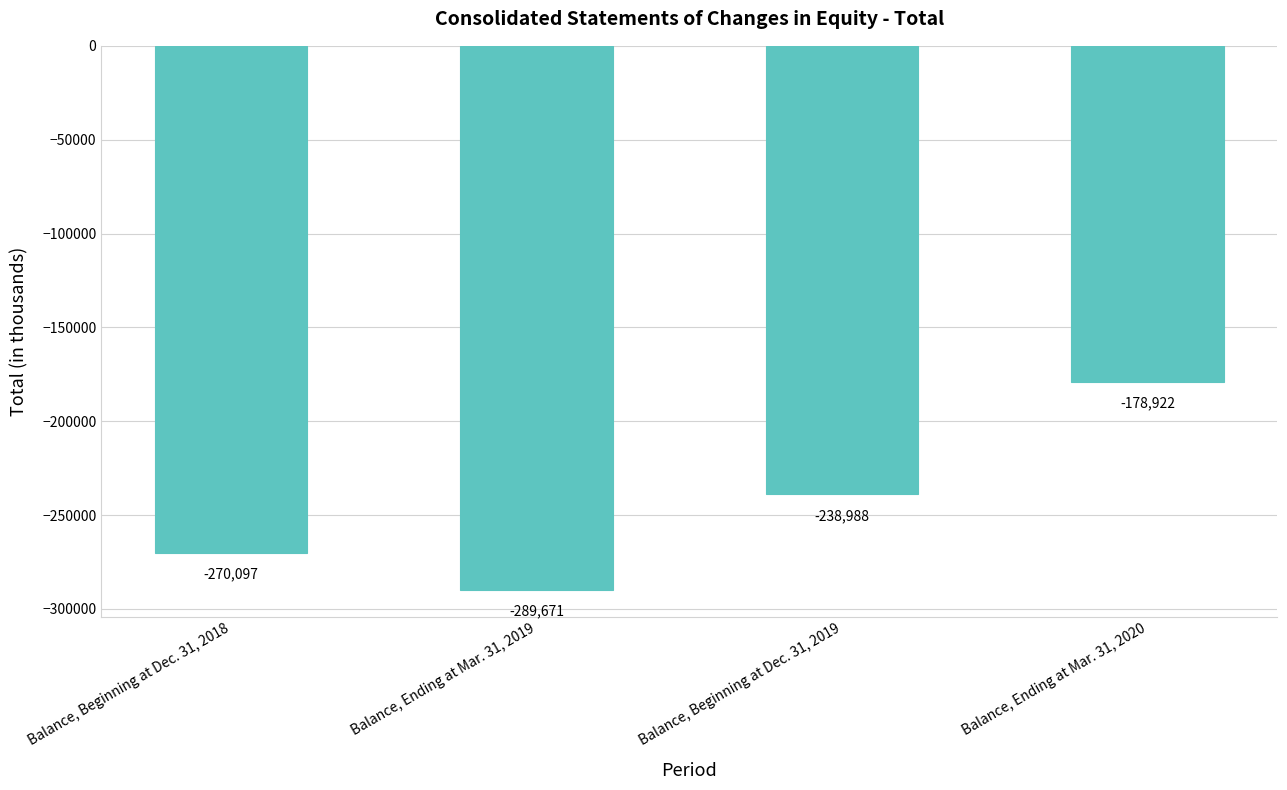

What is the difference between the maximum and minimum values?

110749